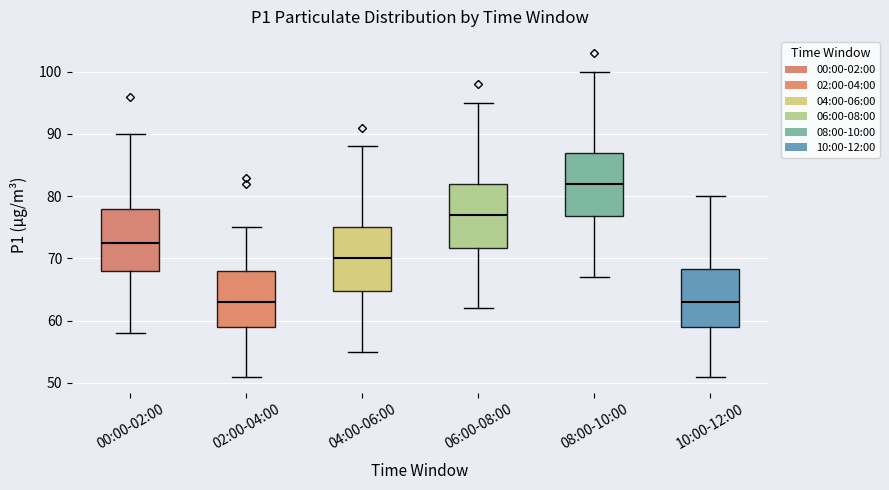

Reading left to right, transcribe this box plot: for each box, give where its median line is, the range the box spans, and where its two whiskers end, as read against the y-axis. The values are not printed on the chart, so give them approximately, as read against the axis.

00:00-02:00: median 73, box 68 to 78, whiskers 58 to 90
02:00-04:00: median 63, box 59 to 68, whiskers 51 to 75
04:00-06:00: median 70, box 65 to 75, whiskers 55 to 88
06:00-08:00: median 77, box 72 to 82, whiskers 62 to 95
08:00-10:00: median 82, box 77 to 87, whiskers 67 to 100
10:00-12:00: median 63, box 59 to 68, whiskers 51 to 80